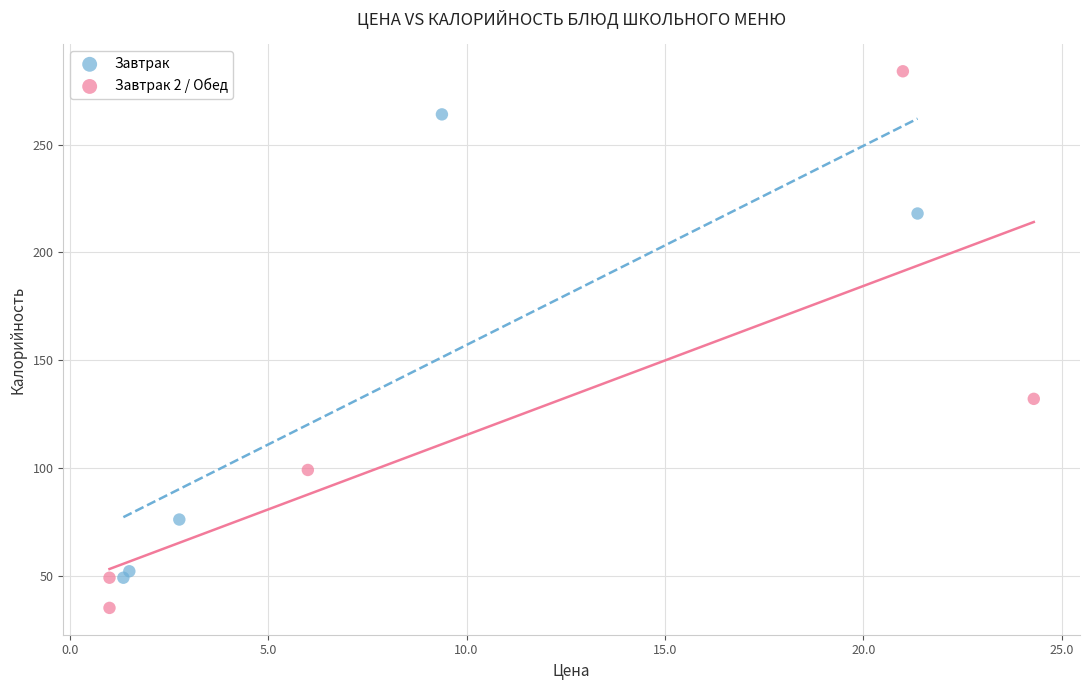

Which series reaches the minimum Y coordinate?

Завтрак 2 / Обед